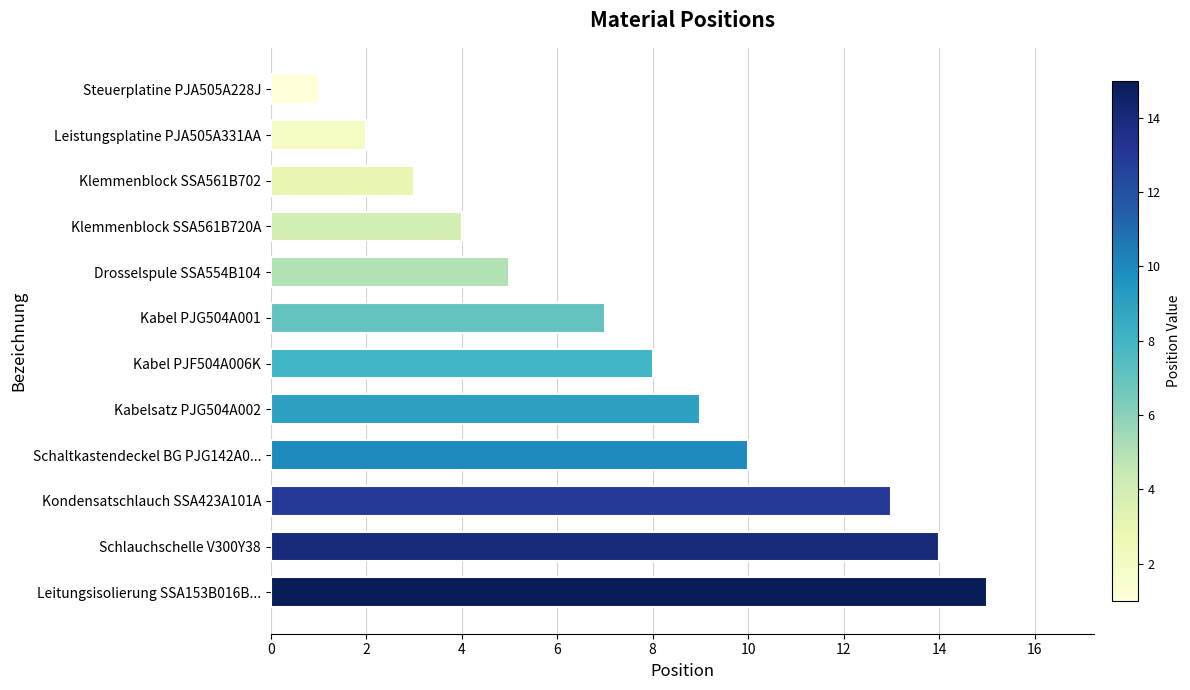

Reading bottom to top, list all the values displayed in this chart.

Leitungsisolierung SSA153B016B...=15	Schlauchschelle V300Y38=14	Kondensatschlauch SSA423A101A=13	Schaltkastendeckel BG PJG142A0...=10	Kabelsatz PJG504A002=9	Kabel PJF504A006K=8	Kabel PJG504A001=7	Drosselspule SSA554B104=5	Klemmenblock SSA561B720A=4	Klemmenblock SSA561B702=3	Leistungsplatine PJA505A331AA=2	Steuerplatine PJA505A228J=1